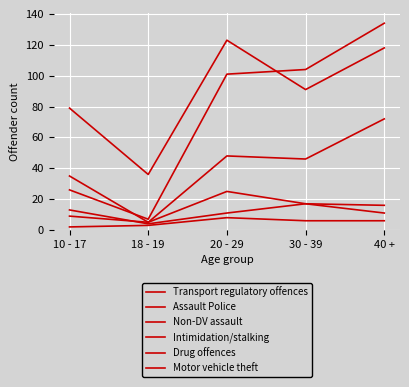

Which category has the lowest value across all series?

10 - 17